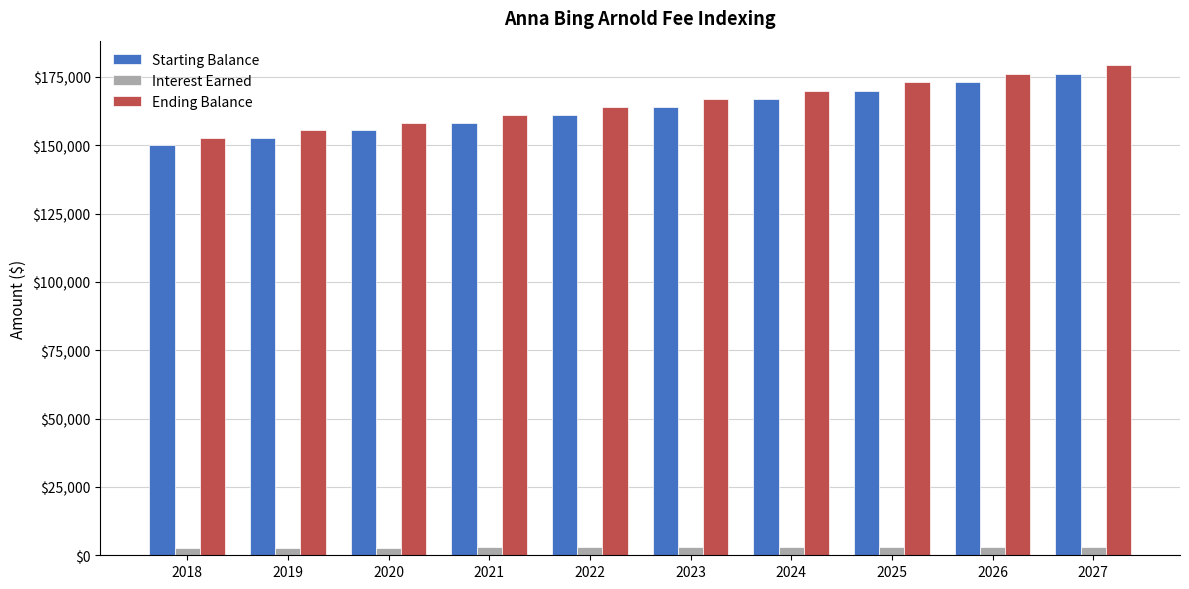

How many bars are there in each group?

3